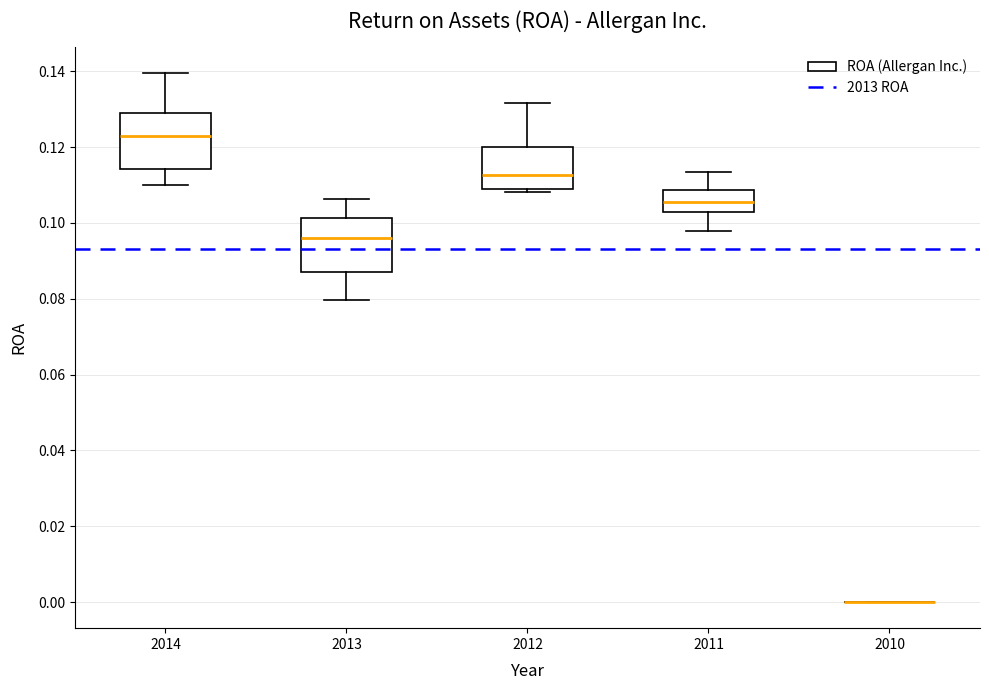

Where does the upper whisker of the box at x = 2014 end on the y-axis? The values are not printed on the chart, so give them approximately, as read against the axis.

0.140